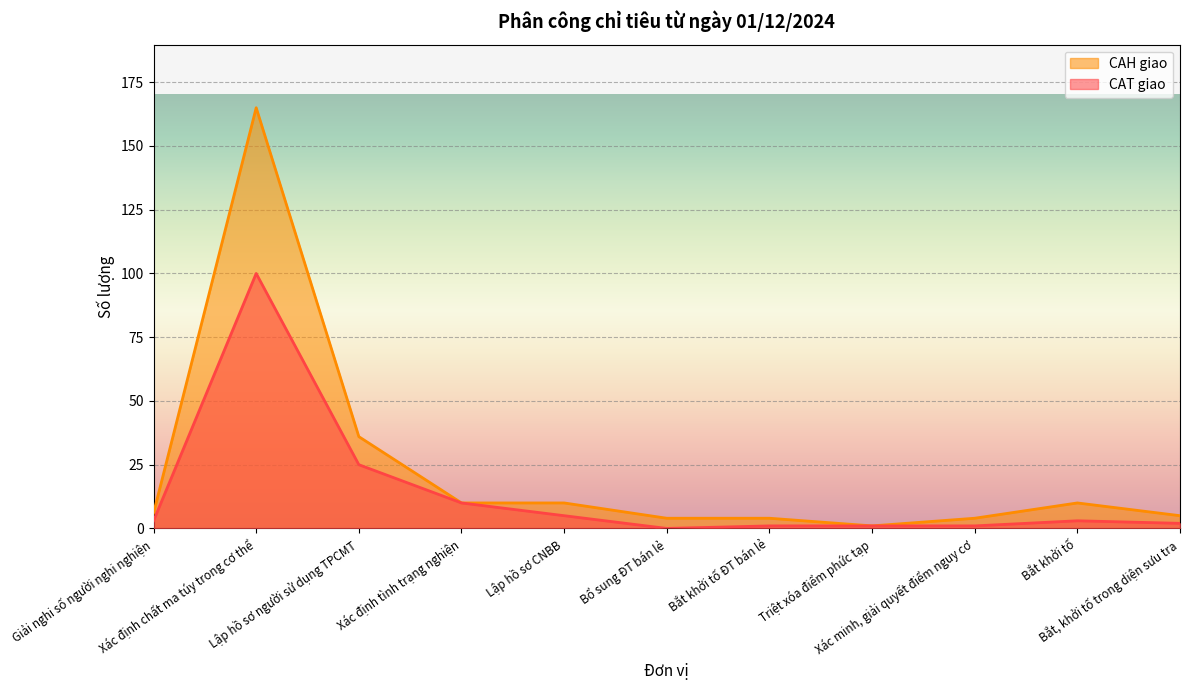

The value of CAT giao at Triệt xóa điểm phức tạp is 2. True or false?

False